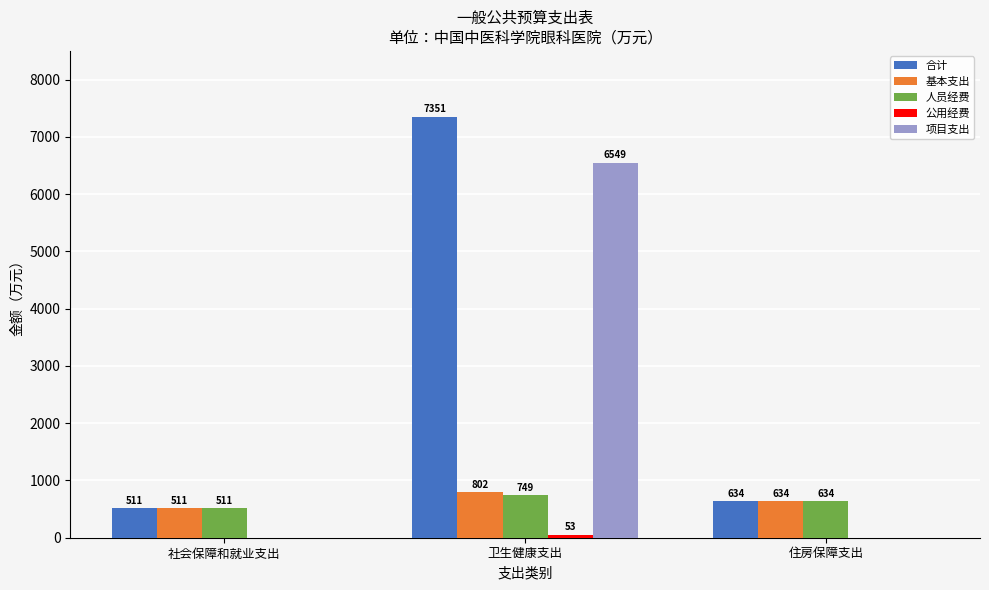

At which category is the sum across all series the highest?

卫生健康支出